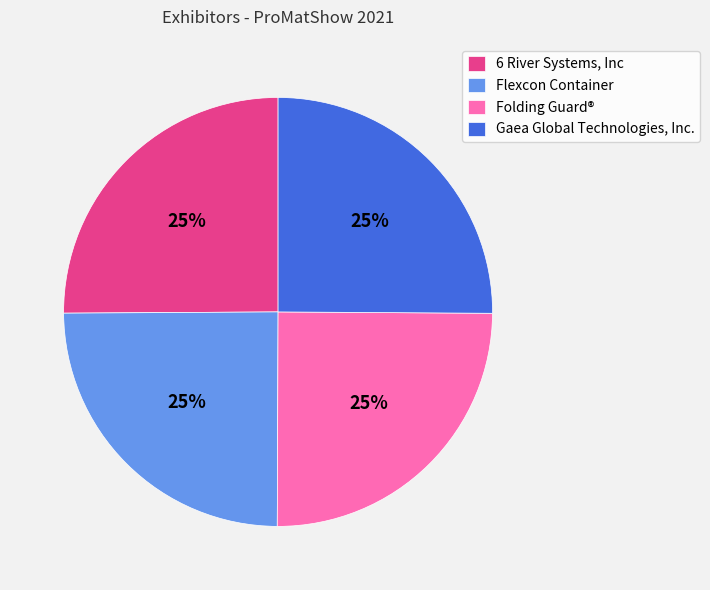

Count the number of slices in the pie.

4